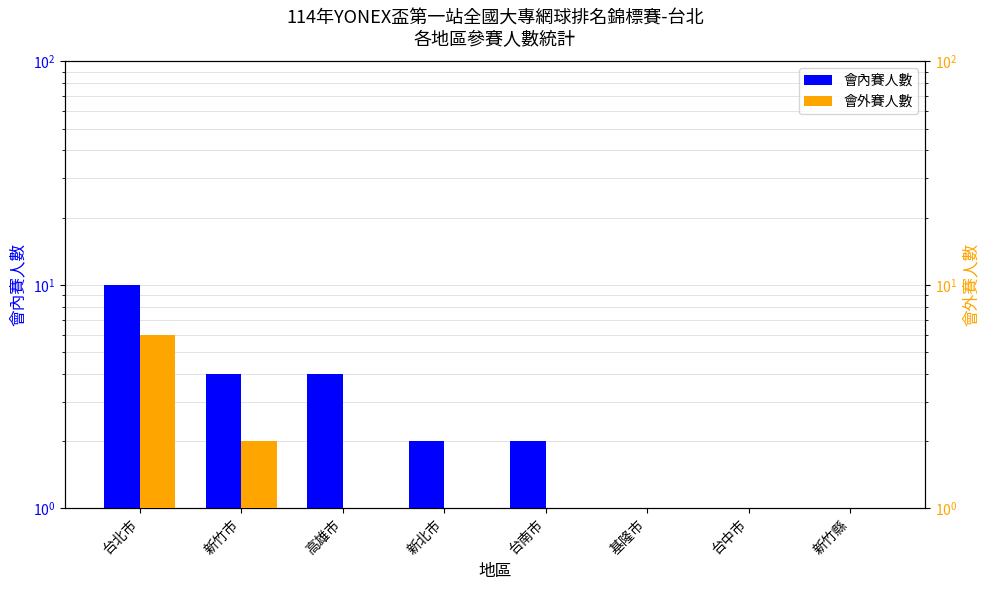

How many data points in 會外賽人數 are above 1?

2